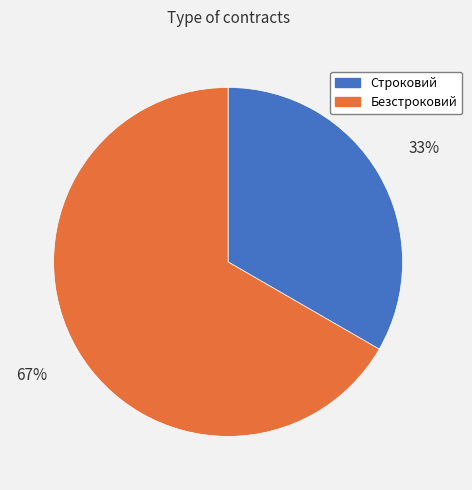

To the nearest percent, what is the combined percentage of Безстроковий and Строковий?

100%